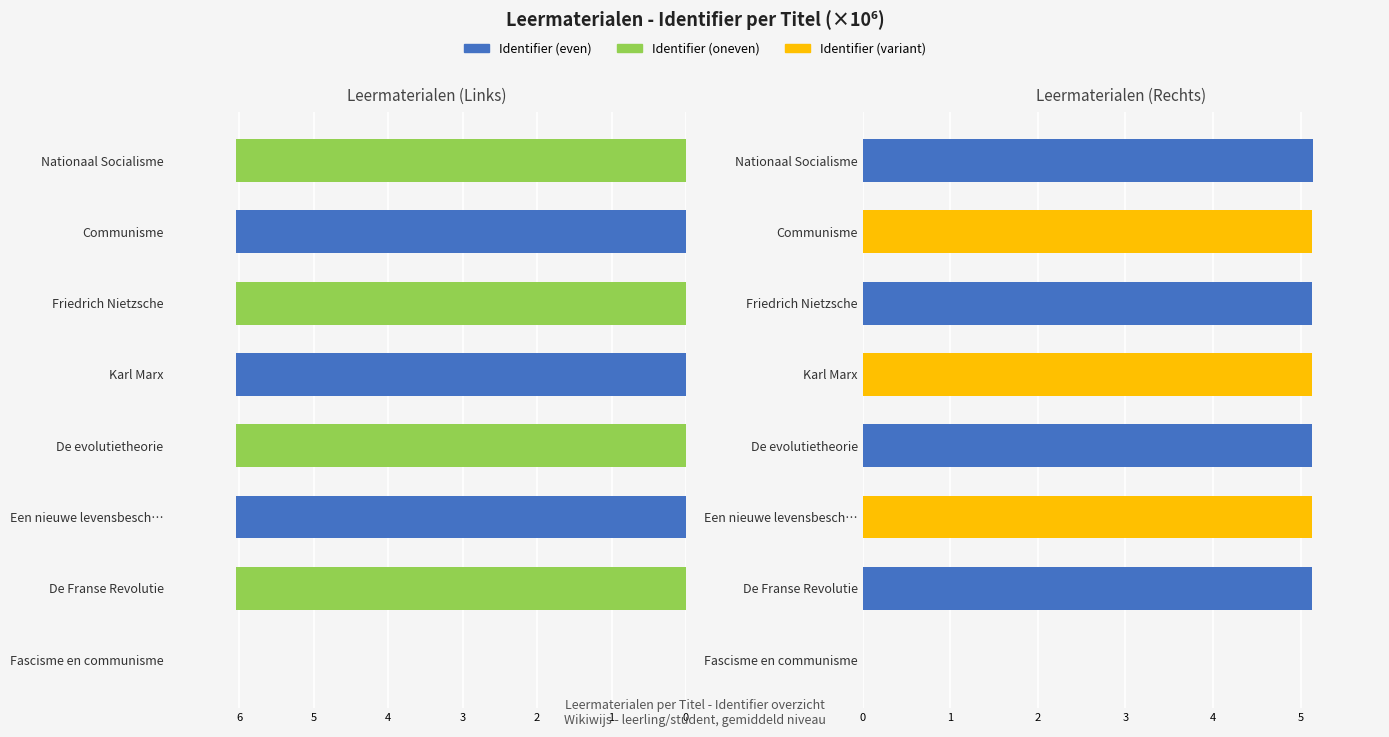

The value of Identifier (rechts) at Karl Marx is 9.1. True or false?

False